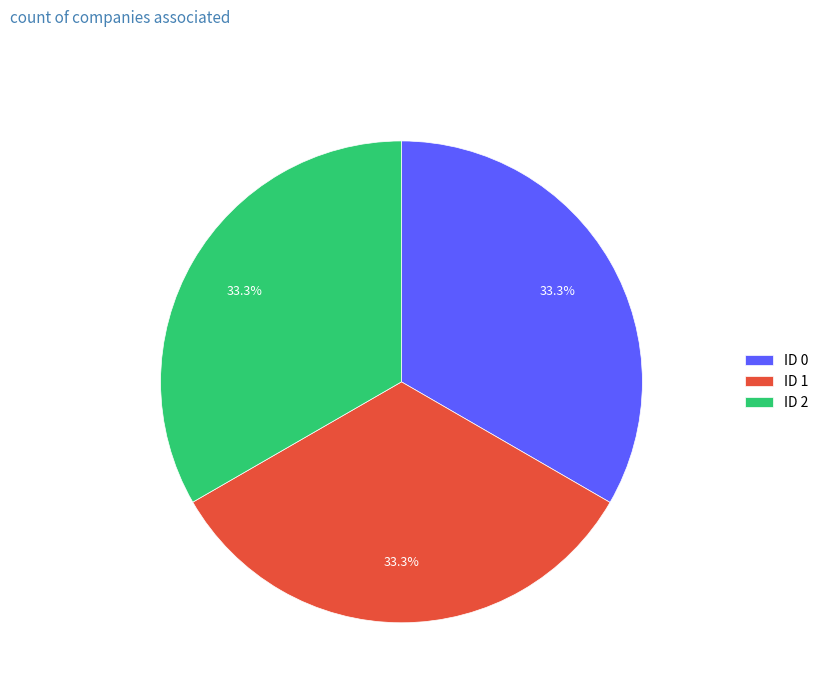

To the nearest percent, what is the average slice percentage?

33%